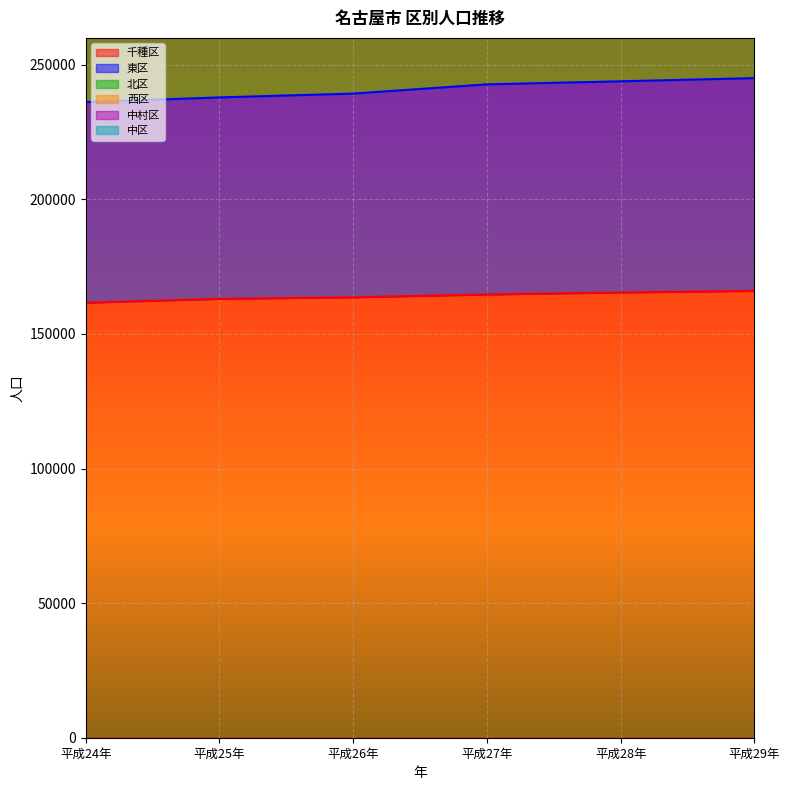

Which has a higher value, 平成29年 or 平成25年?

平成29年